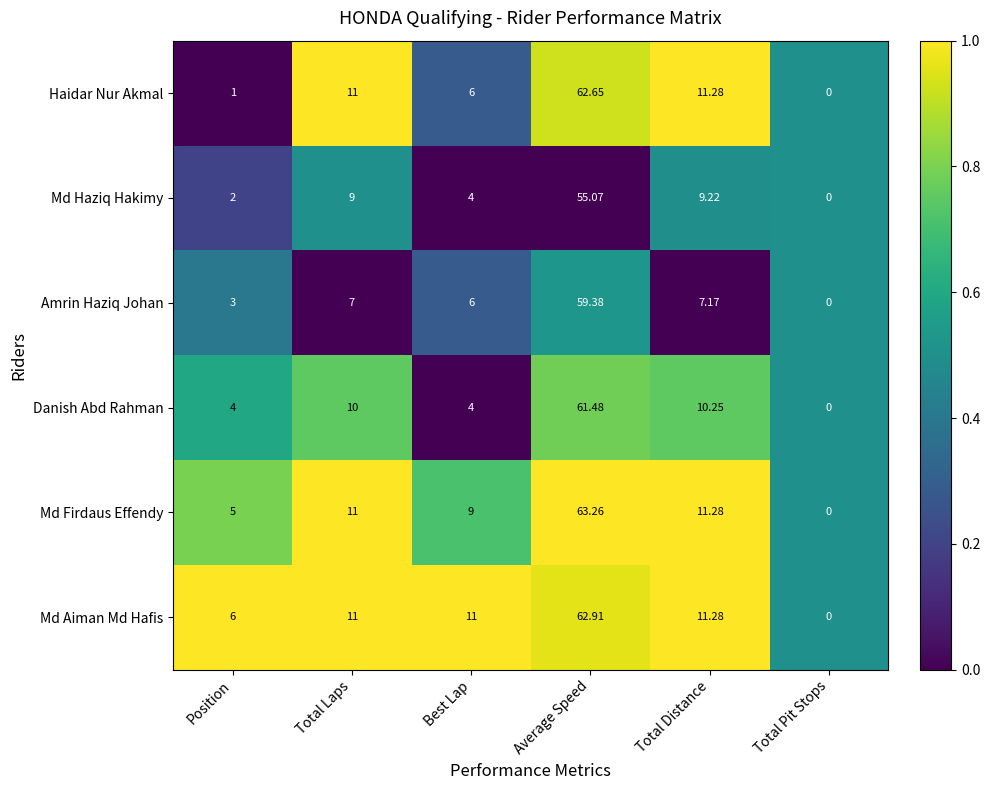

Which series has the largest total across all categories?

Md Aiman Md Hafis